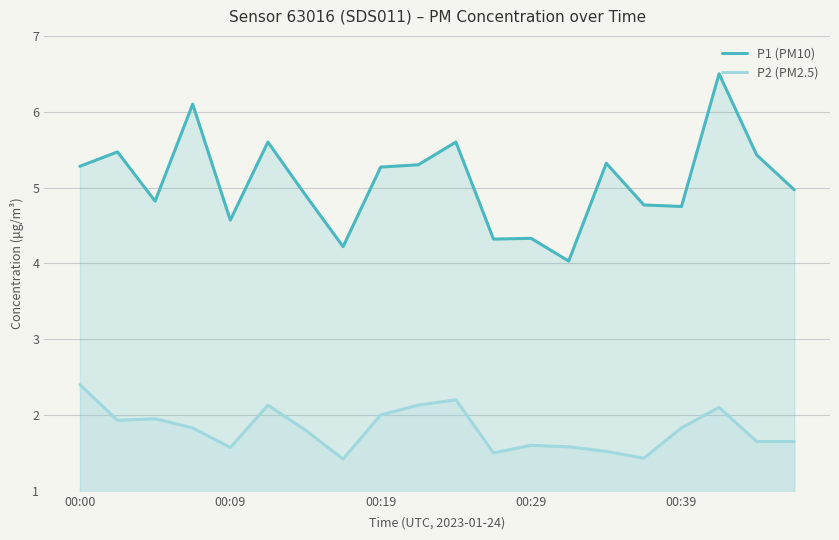

True or false: P2 (PM2.5) and P1 (PM10) intersect in this chart.

False